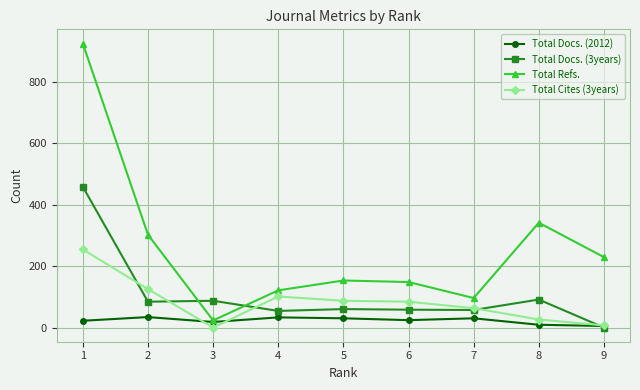

What is the greatest value displayed?

924